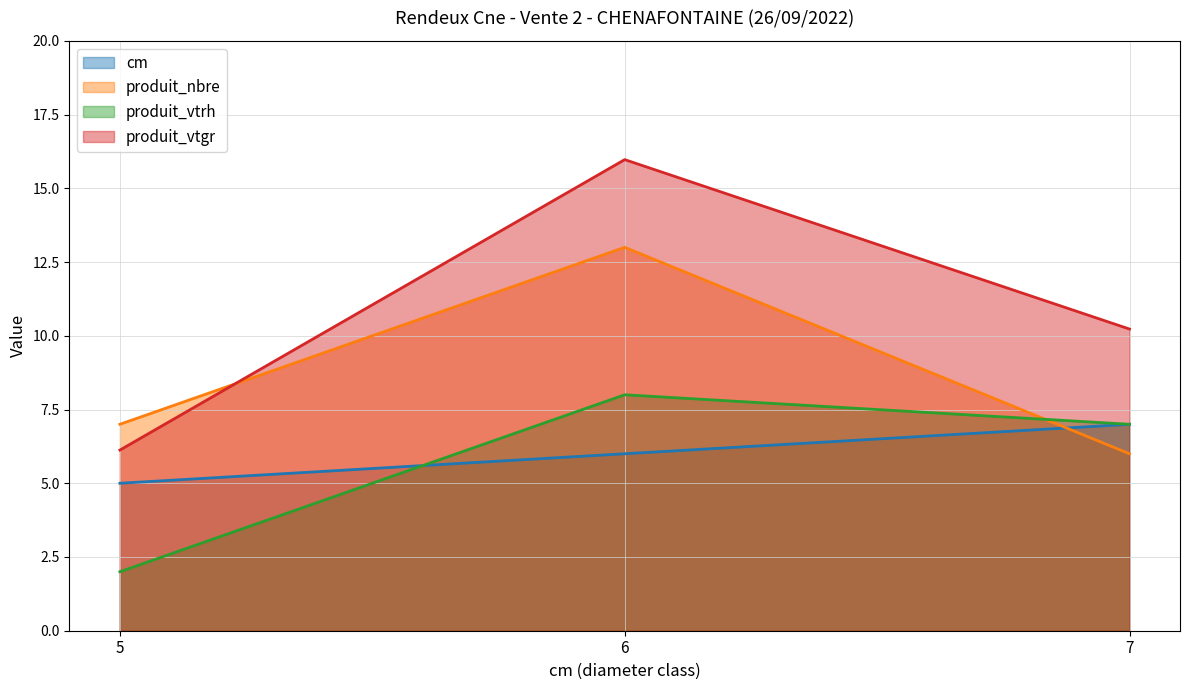

Rank the categories by produit_nbre value from lowest to highest.

7, 5, 6